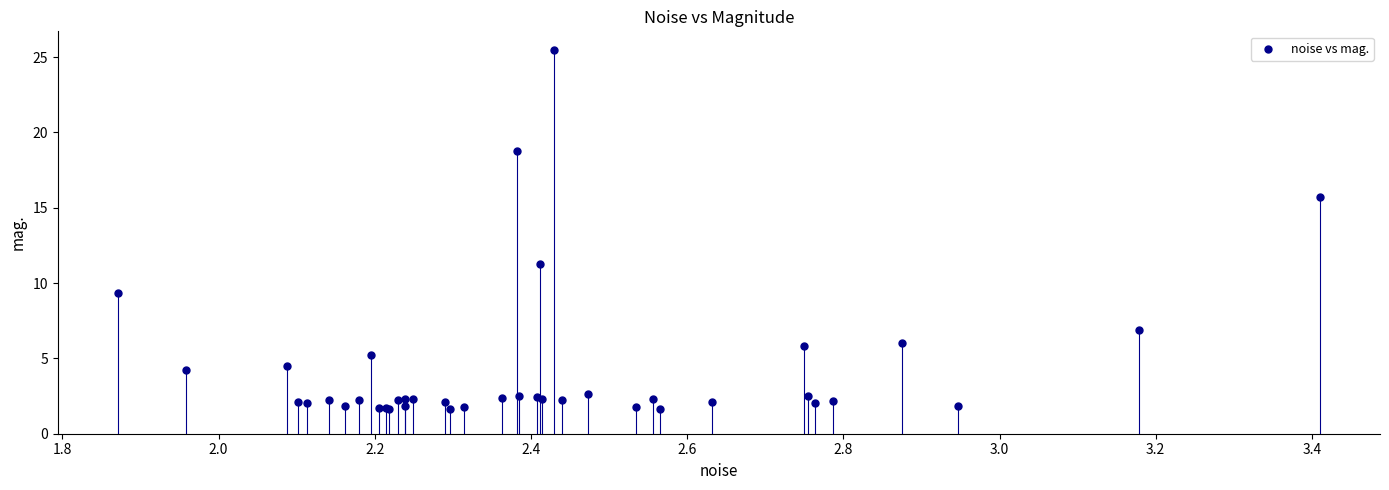

What Y value in the scatter plot is closest to 13?

11.3